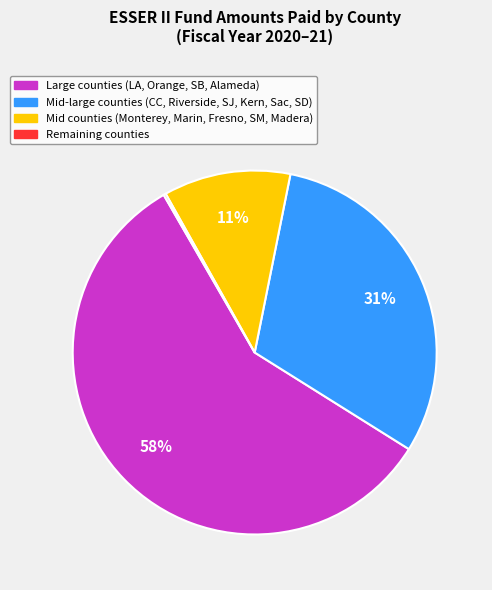

To the nearest percent, what is the difference between the largest and smallest slice percentages?

58%